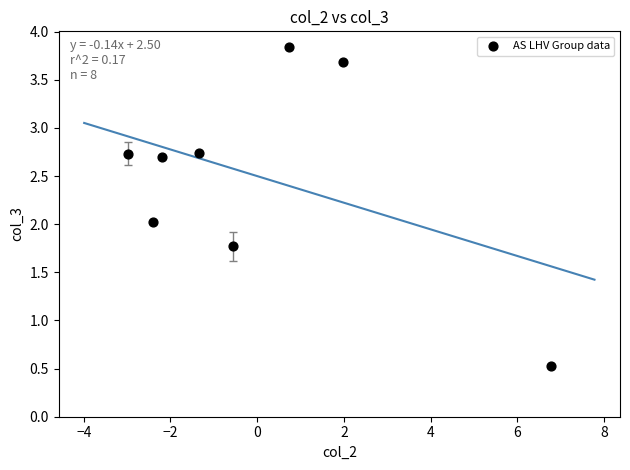

What is the average Y value?

2.5